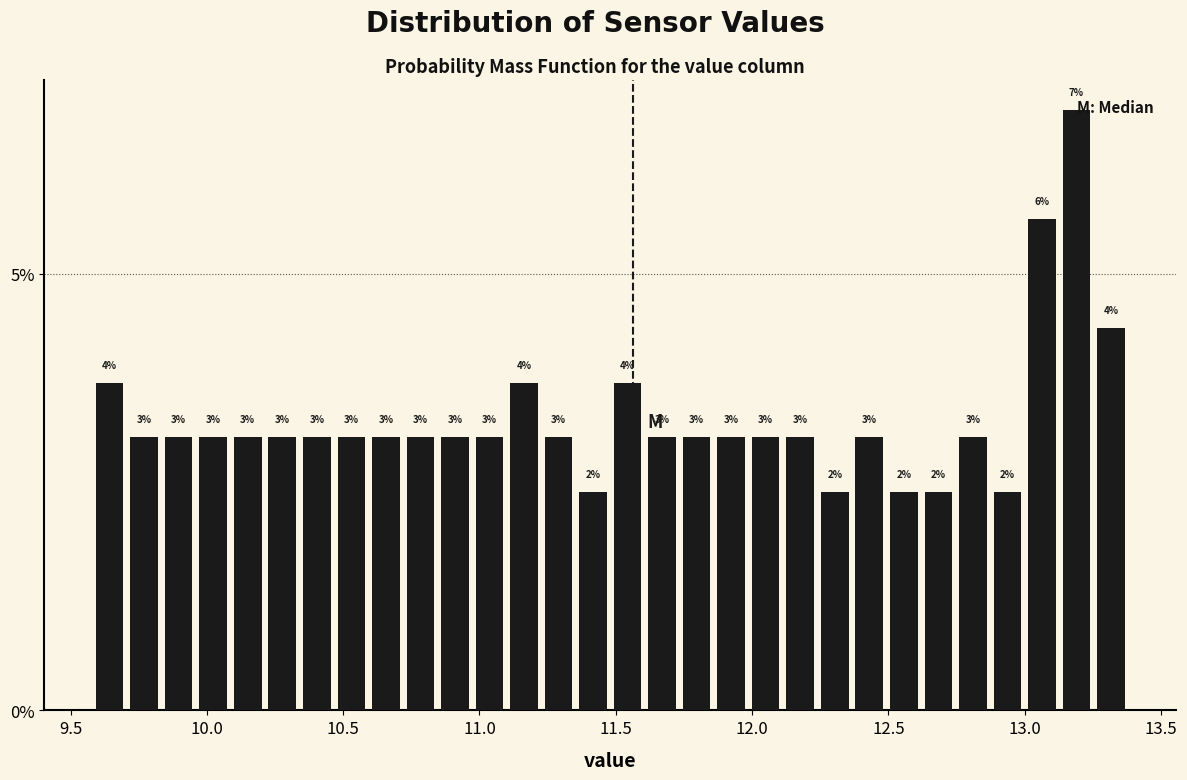

Around what value on the x-axis is the tallest bar? Give the approximate position of its centre, as read against the axis.

13.20